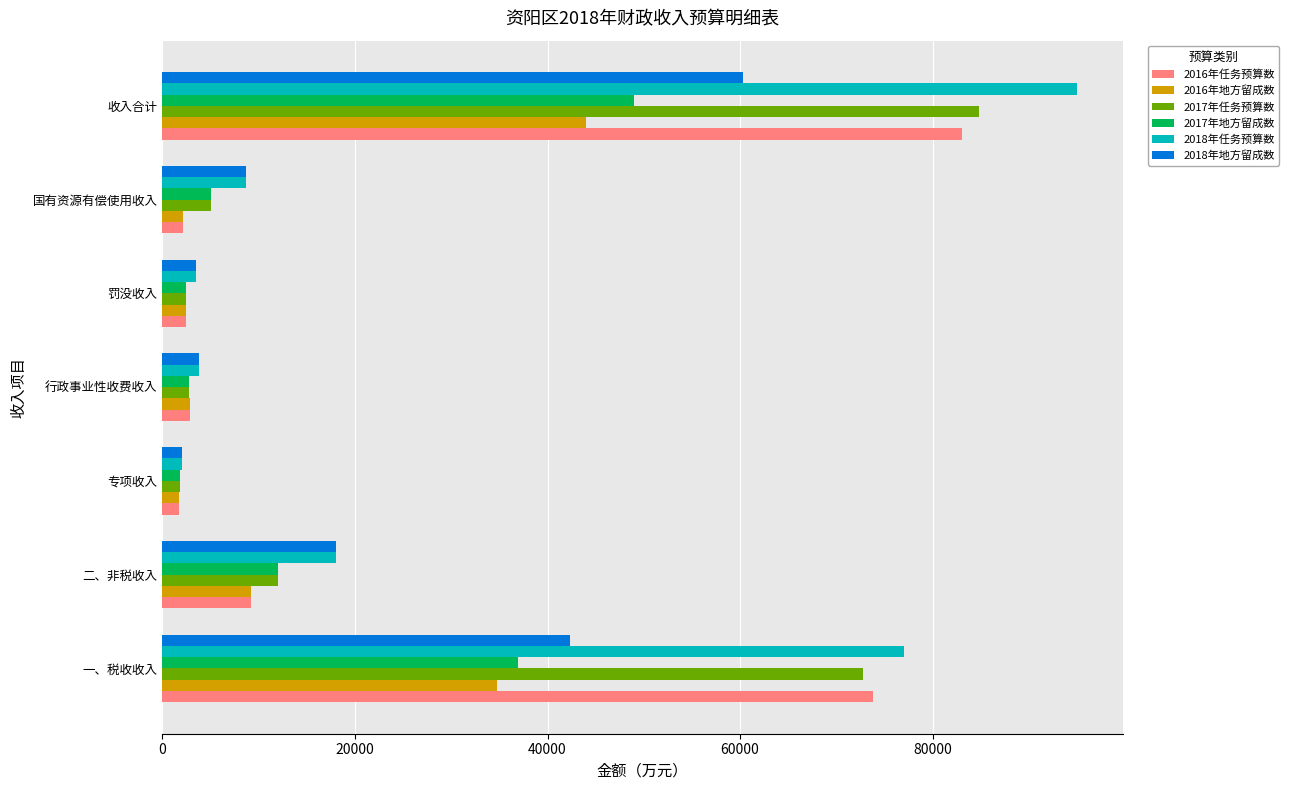

At which label does 2017年地方留成数 reach its peak?

收入合计